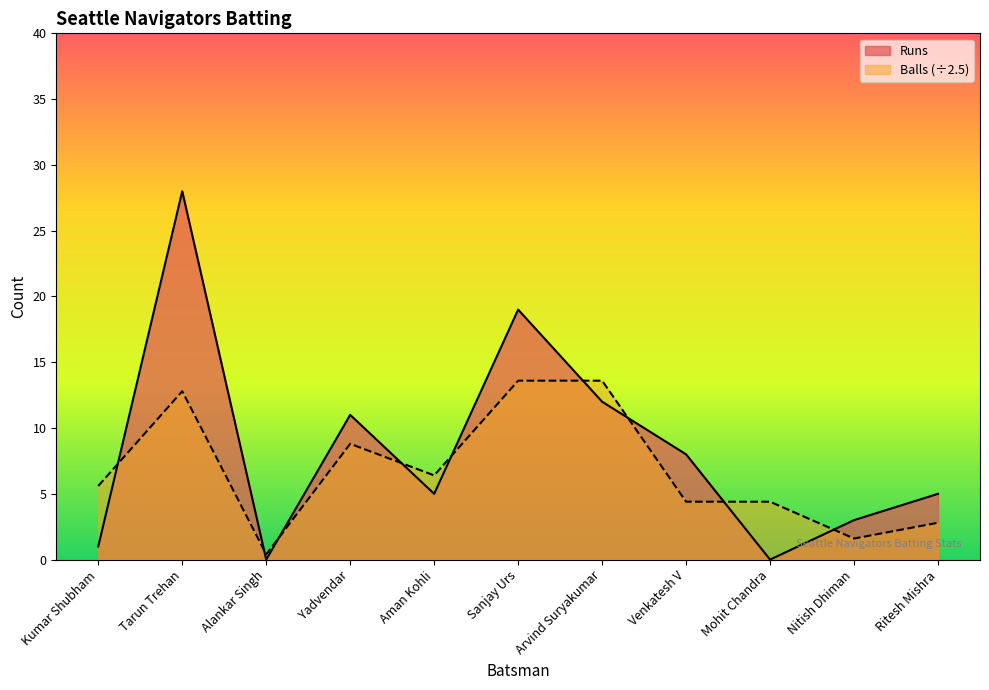

What are all the series names shown in the legend?

Runs, Balls (÷2.5)